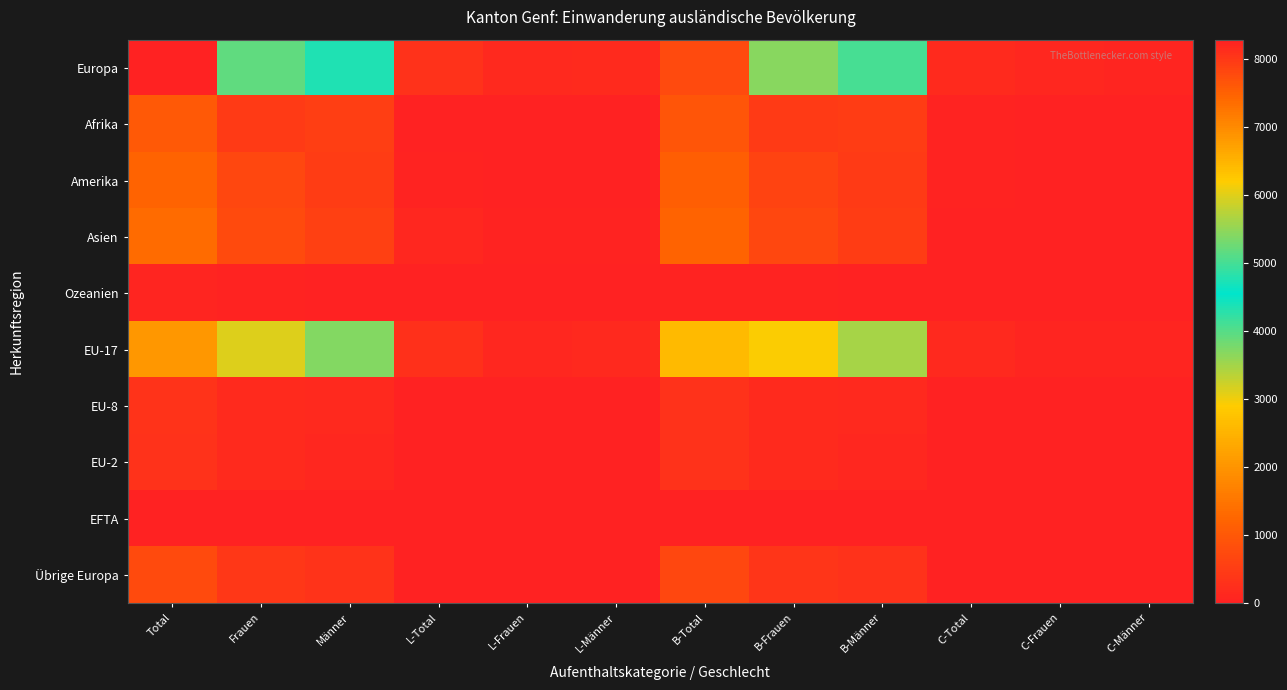

At how many categories does at least one series exceed 3198?

6